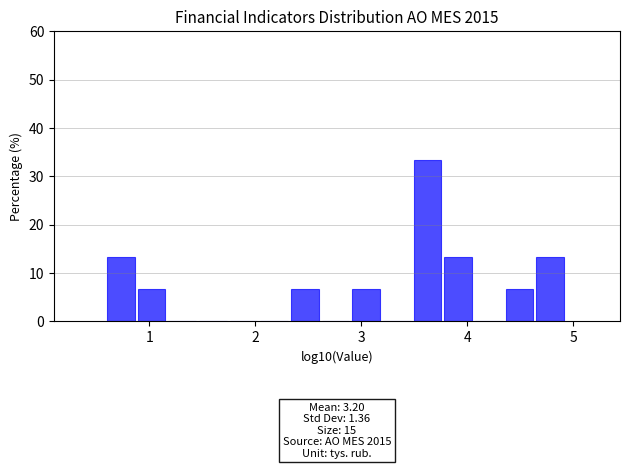

Around what value on the x-axis is the tallest bar? Give the approximate position of its centre, as read against the axis.

3.6